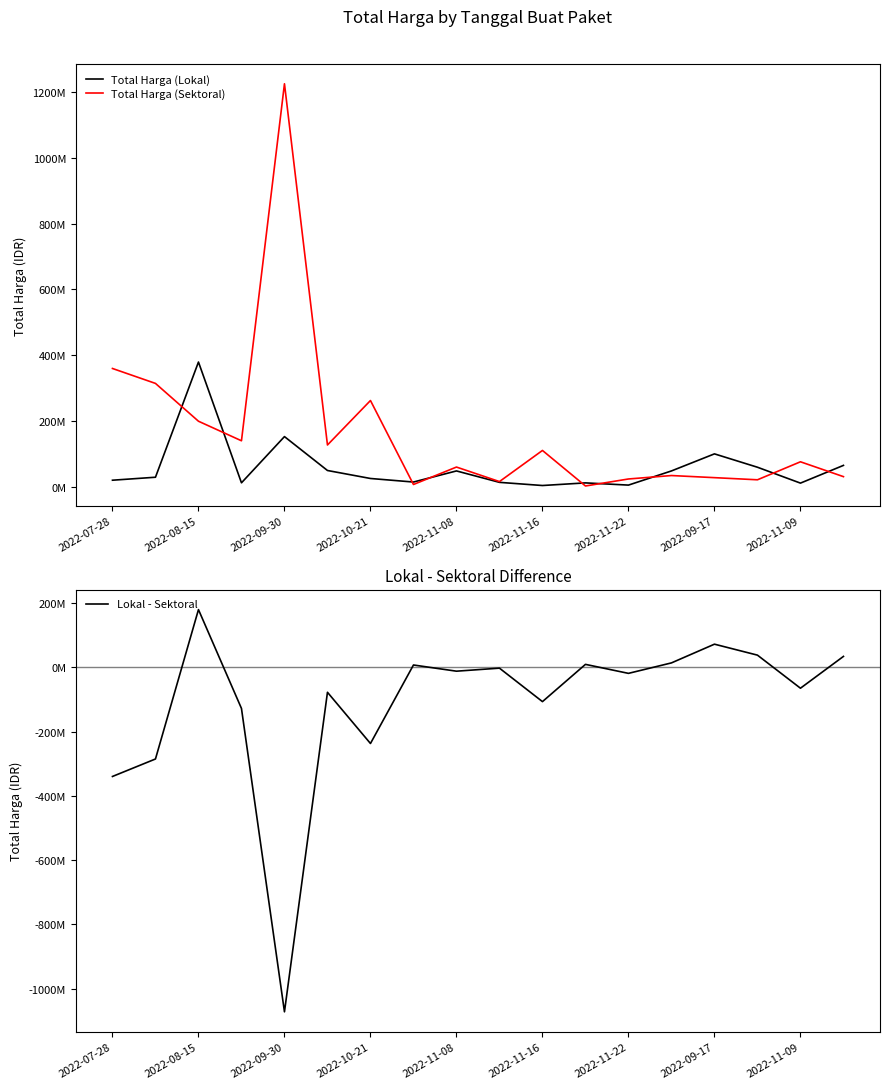

At 2022-09-30, list the series in order from smallest to largest.

Lokal - Sektoral, Total Harga (Lokal), Total Harga (Sektoral)